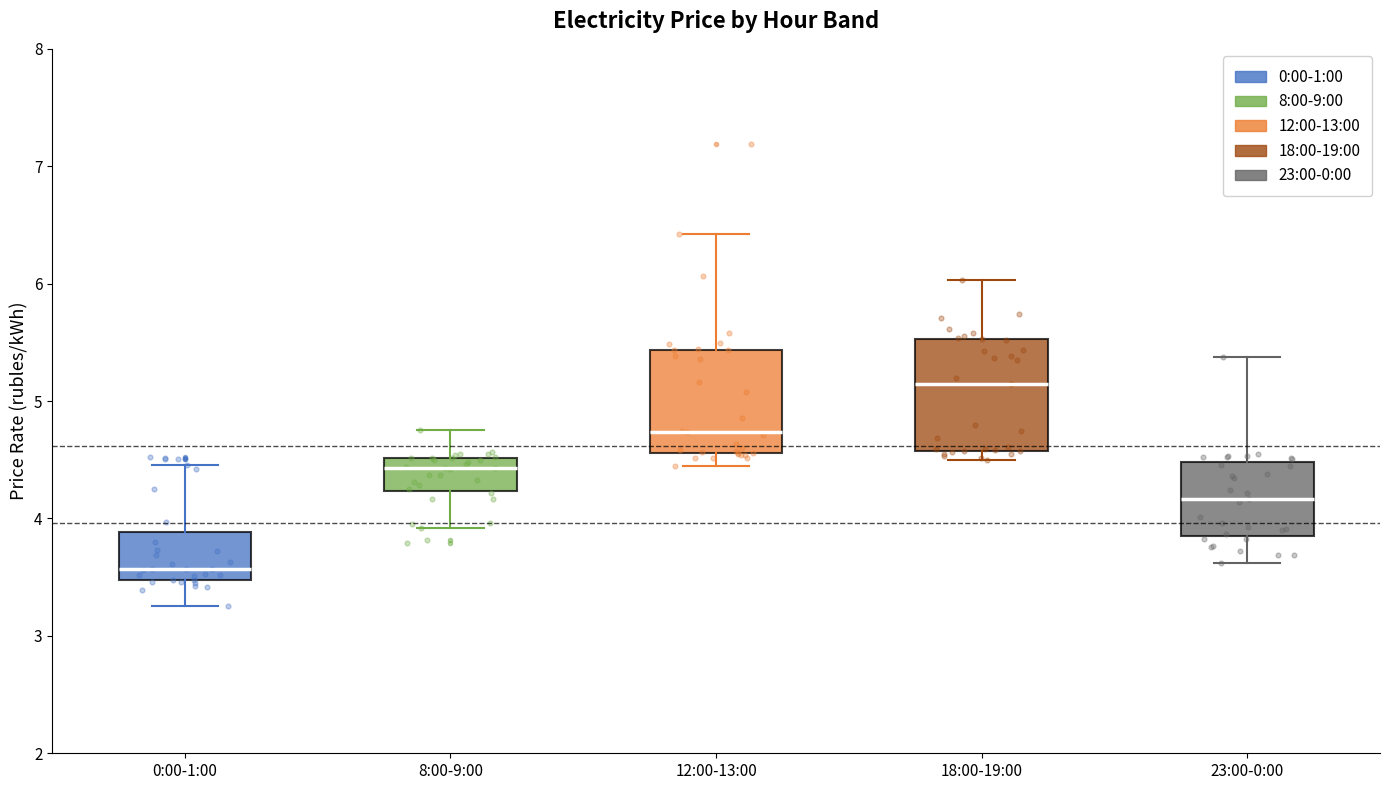

Reading left to right, read every box against the y-axis: the position of its median line, the range the box covers, and the ends of its whiskers. The values are not printed on the chart, so give them approximately, as read against the axis.

0:00-1:00: median 3.6, box 3.5 to 3.9, whiskers 3.3 to 4.5
8:00-9:00: median 4.4, box 4.2 to 4.5, whiskers 3.9 to 4.8
12:00-13:00: median 4.7, box 4.6 to 5.4, whiskers 4.4 to 6.4
18:00-19:00: median 5.1, box 4.6 to 5.5, whiskers 4.5 to 6.0
23:00-0:00: median 4.2, box 3.8 to 4.5, whiskers 3.6 to 5.4